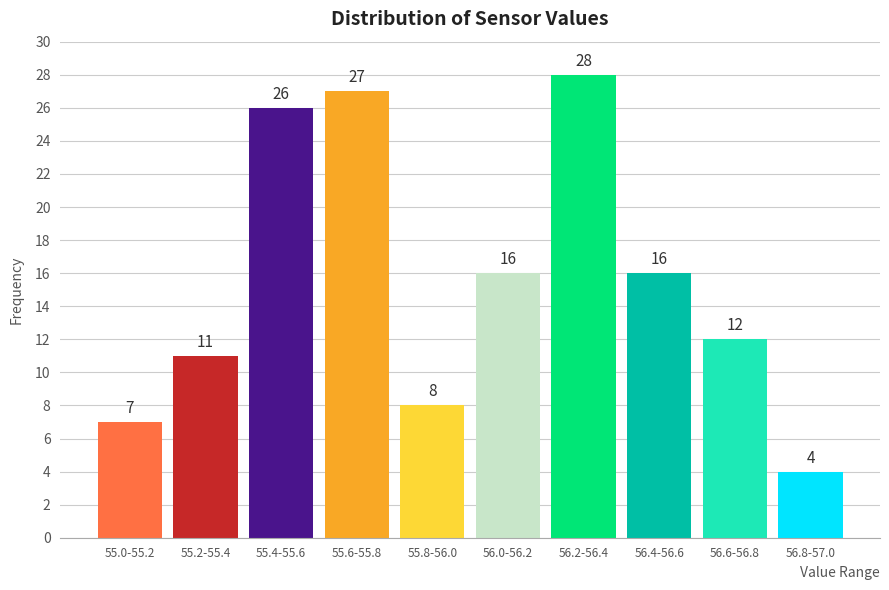

Reading left to right, what are all the values shown in this chart?

55.0-55.2=7	55.2-55.4=11	55.4-55.6=26	55.6-55.8=27	55.8-56.0=8	56.0-56.2=16	56.2-56.4=28	56.4-56.6=16	56.6-56.8=12	56.8-57.0=4